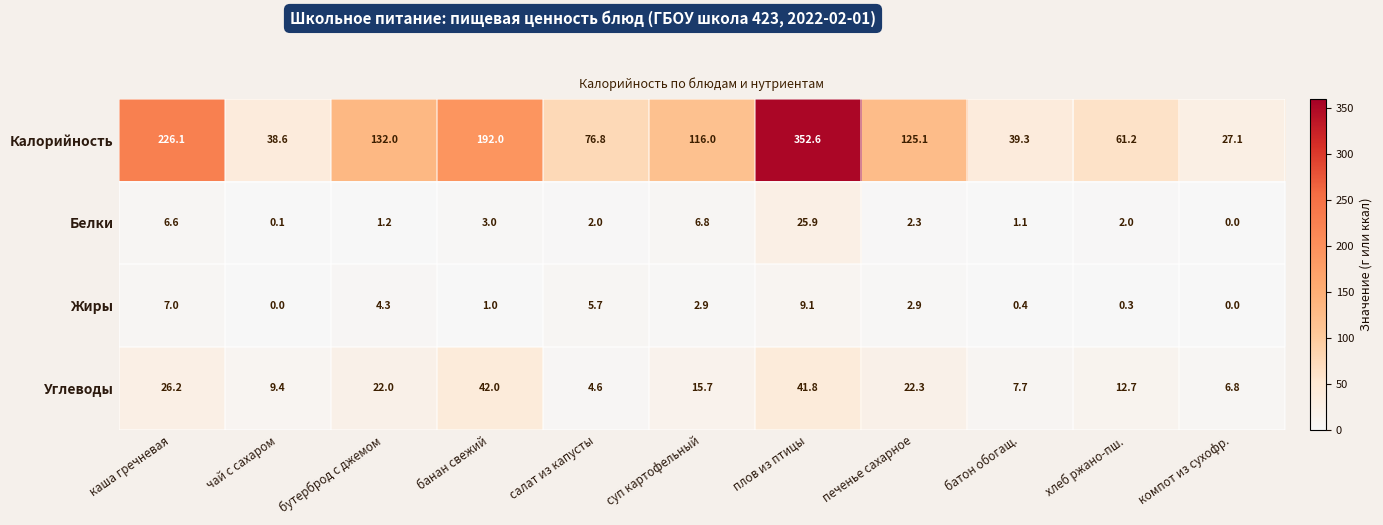

How many categories are shown in the chart?

11